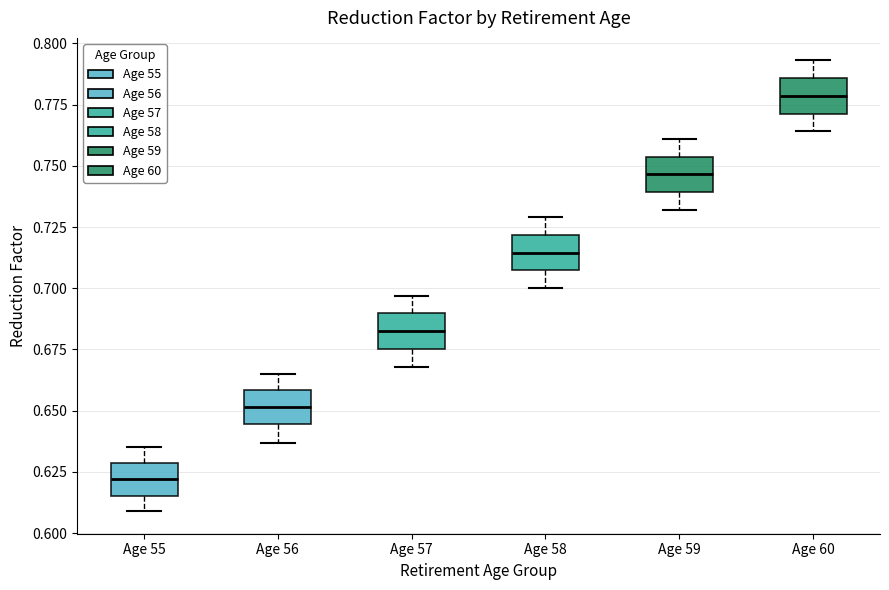

Where is the upper edge of the box for Age 59 on the y-axis? The values are not printed on the chart, so give them approximately, as read against the axis.

0.755